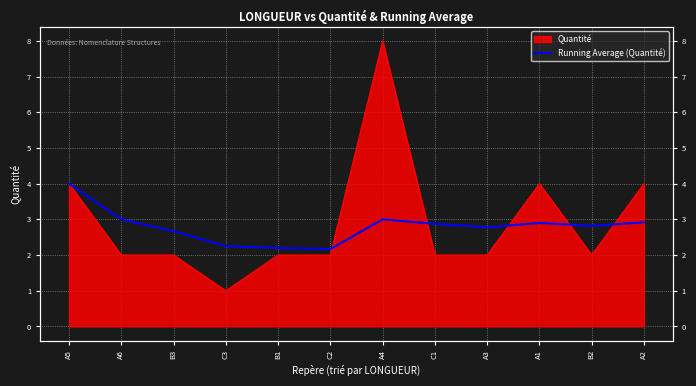

True or false: the data shows 0.7 at A3.

False